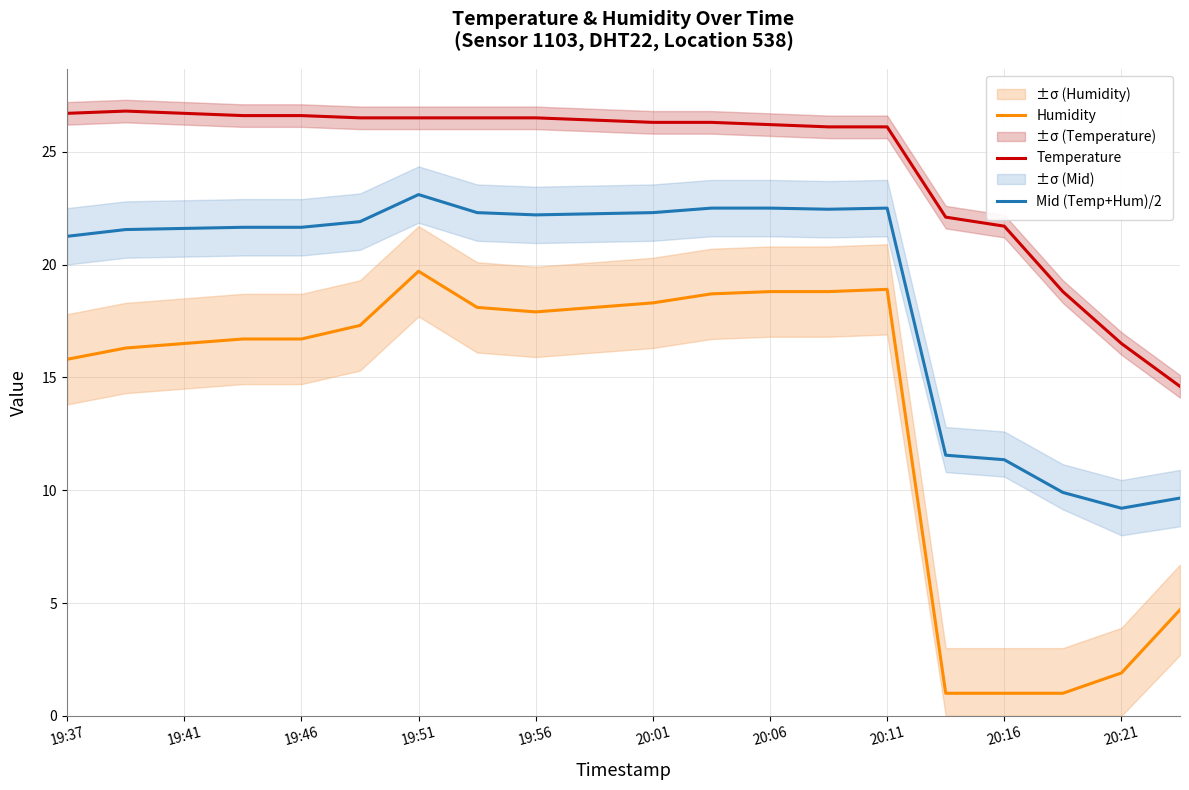

How many interior local peaks does the Humidity series have?

2